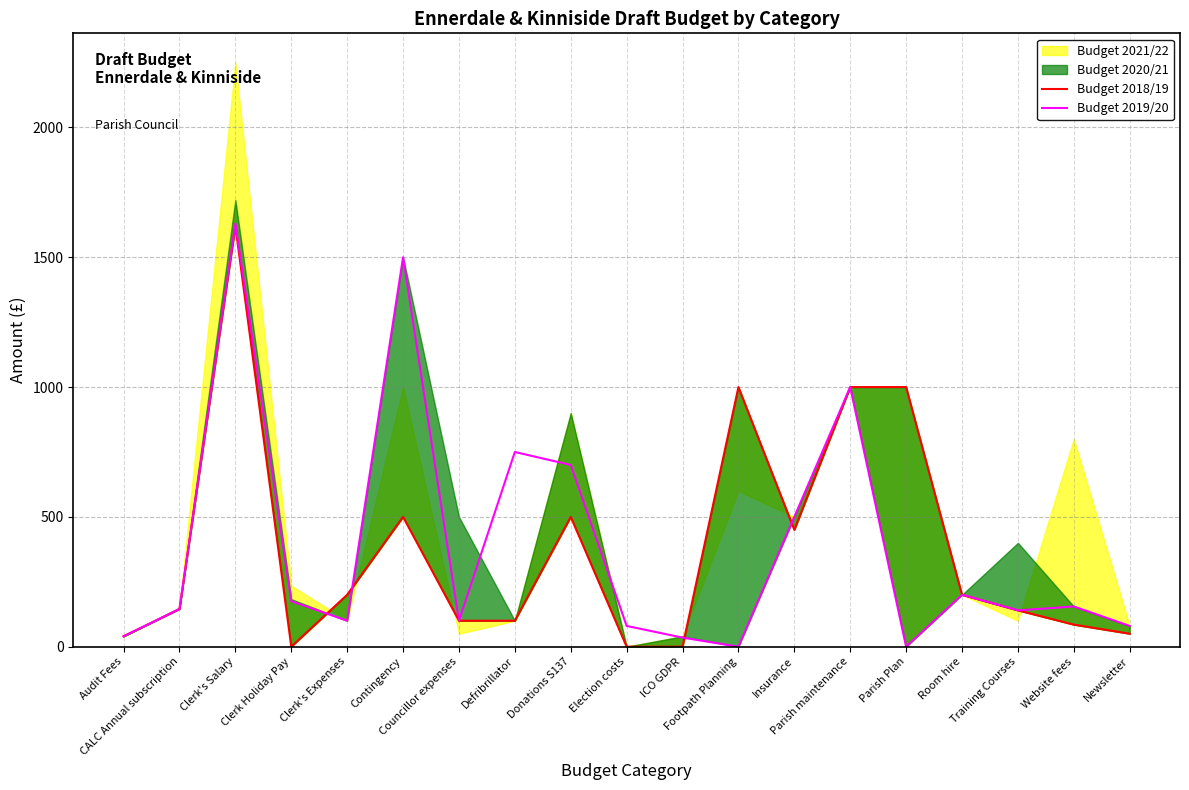

Where is the first local minimum for Budget 2018/19?

Clerk Holiday Pay